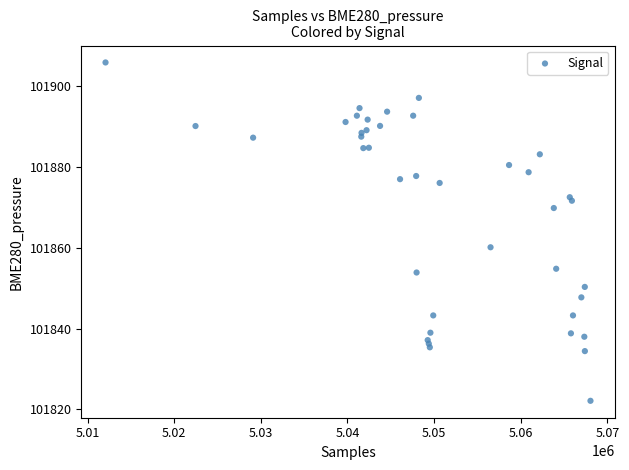

What Y value in the scatter plot is closest to 101864?

101860.2